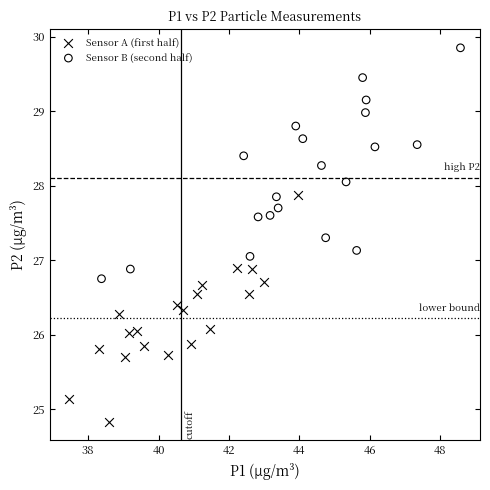

Which series reaches the maximum Y coordinate?

Sensor B (second half)